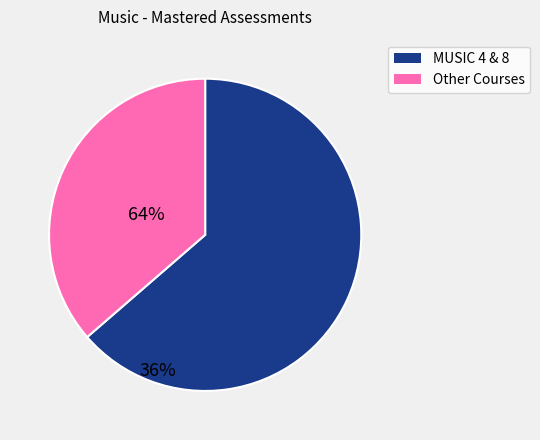

Is there a majority slice in this chart?

Yes